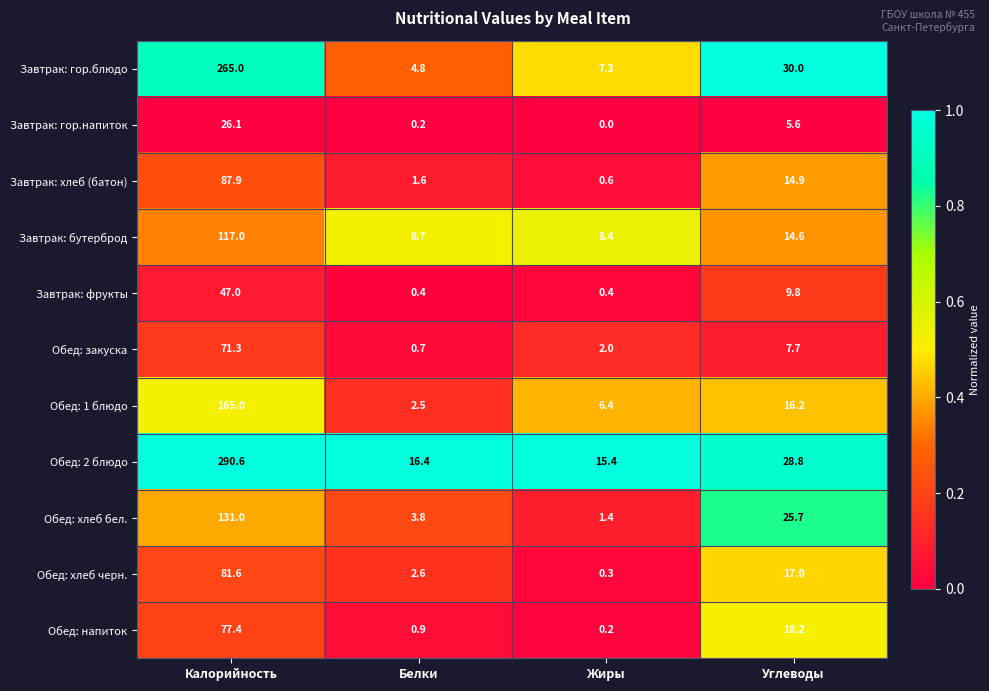

What is the average value of the Обед: напиток series?

24.2